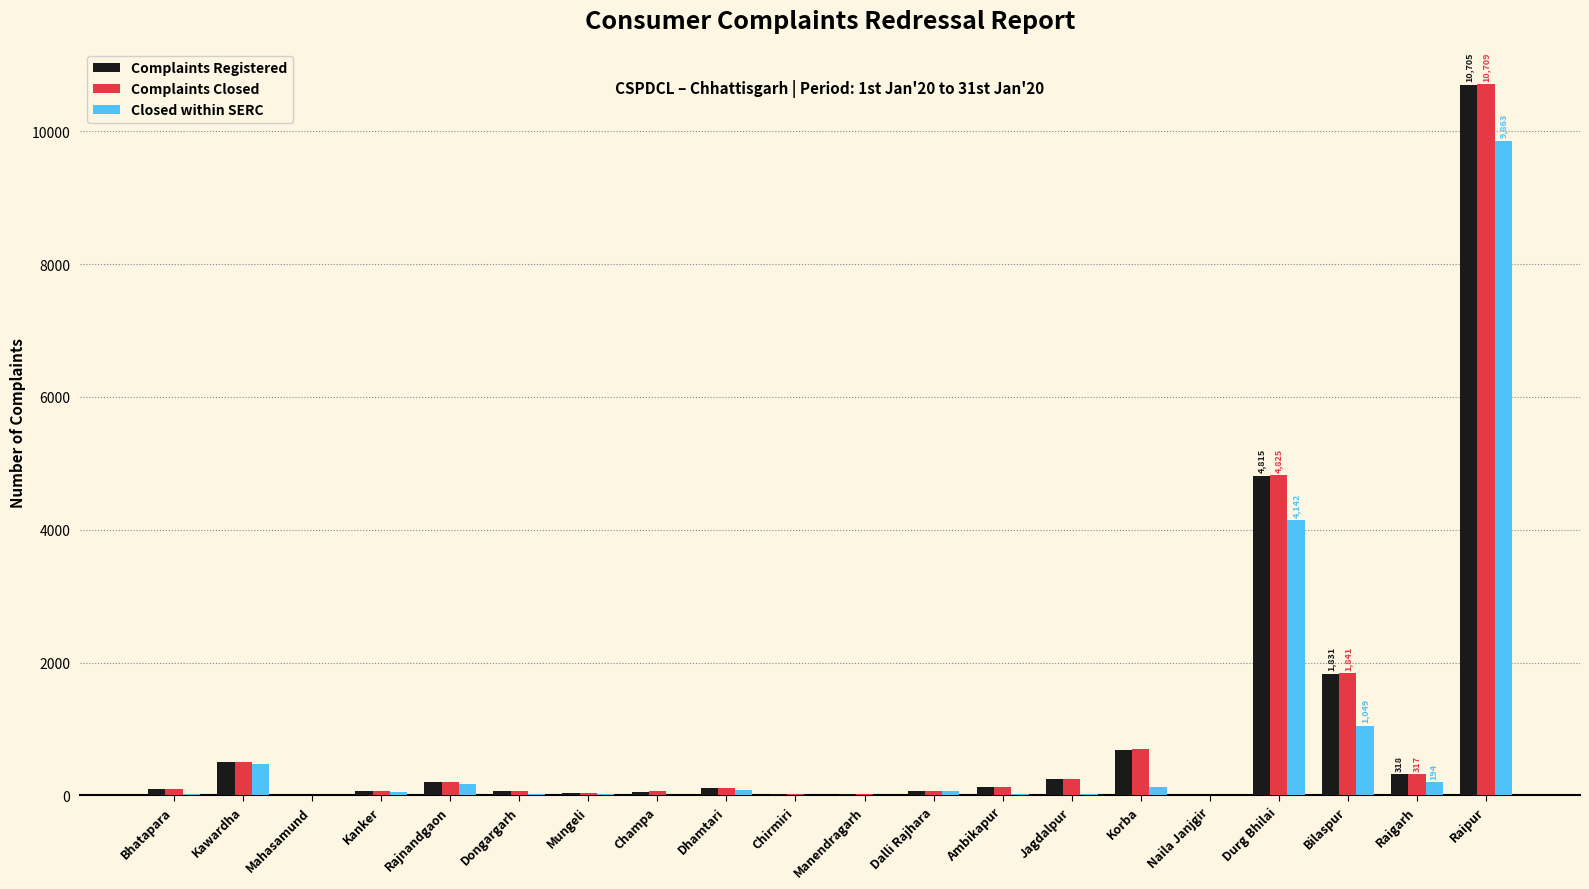

Is the value of Complaints Registered at Champa greater than the value of Closed within SERC at Kawardha?

No